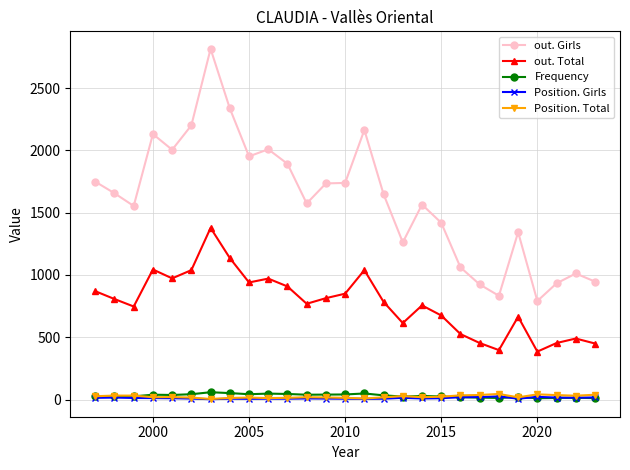

True or false: Frequency and out. Total cross at least once.

False